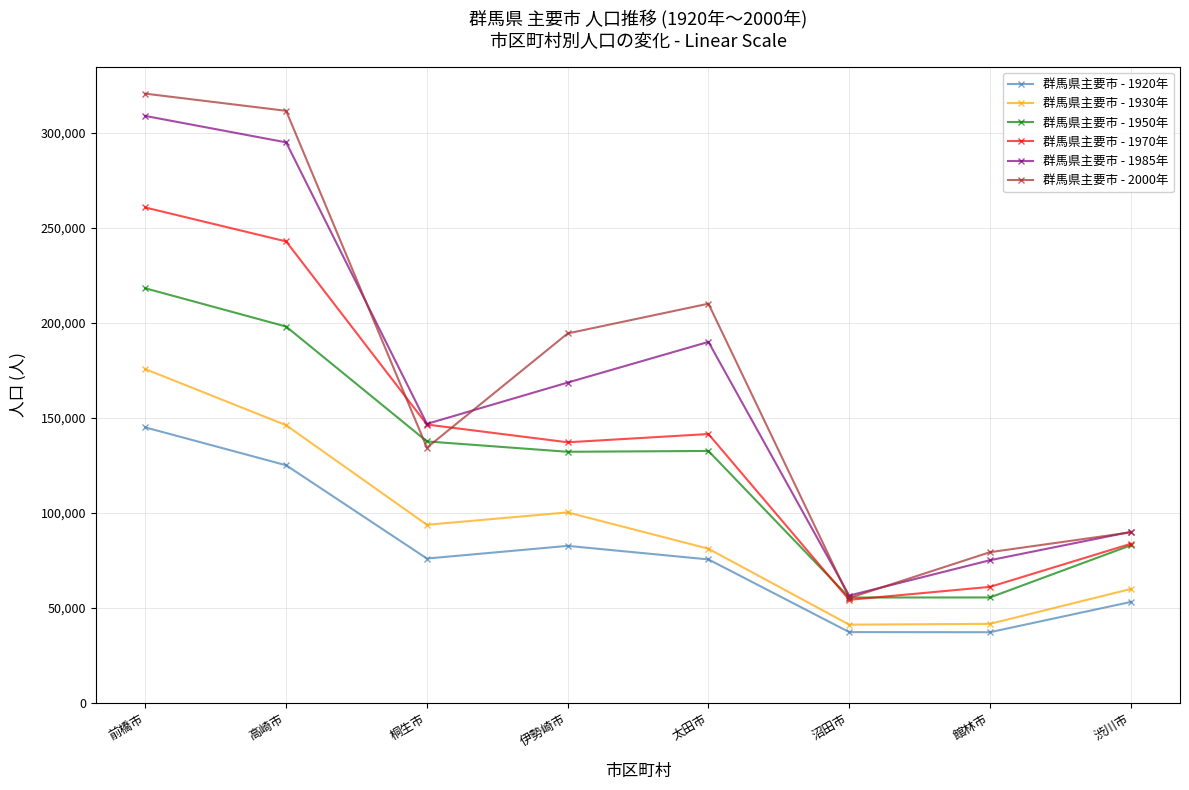

True or false: 群馬県主要市 - 1920年 and 群馬県主要市 - 1930年 intersect in this chart.

False